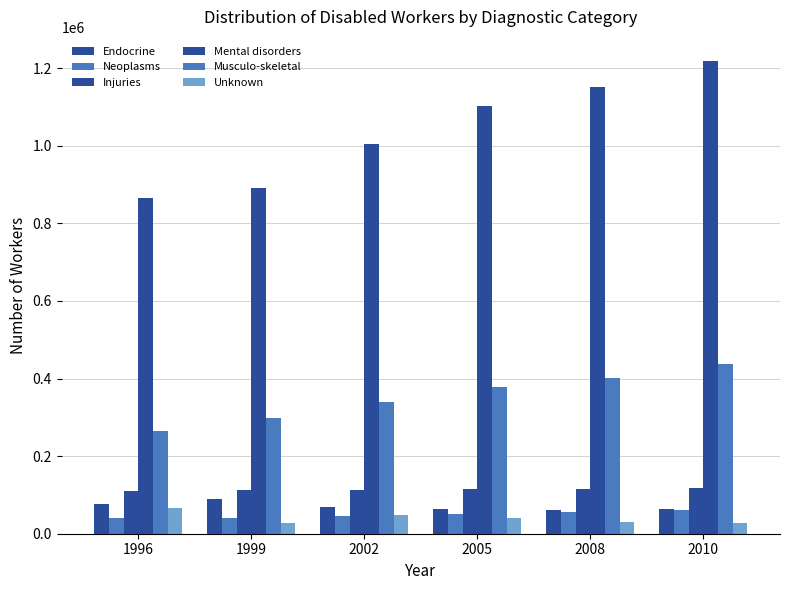

What is the value of the Unknown bar at the 5th from the left?

30410